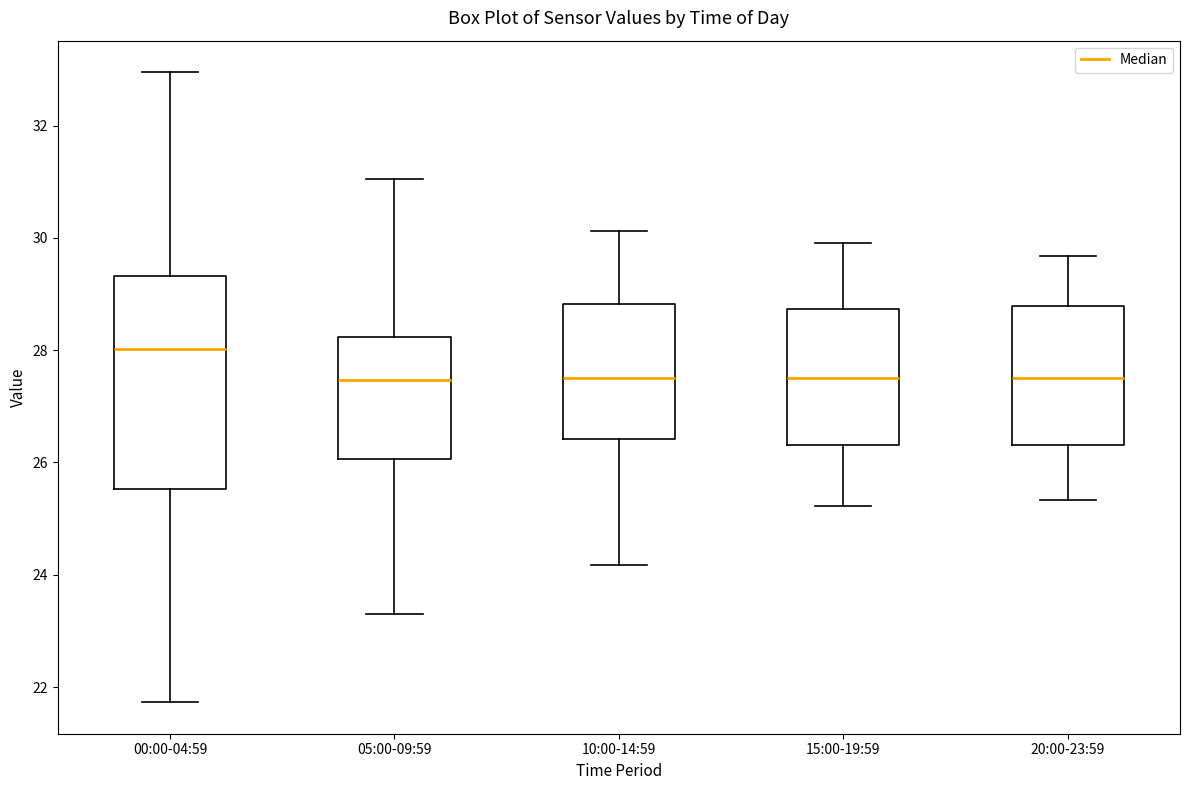

Reading left to right, transcribe this box plot: for each box, give where its median line is, the range the box spans, and where its two whiskers end, as read against the y-axis. The values are not printed on the chart, so give them approximately, as read against the axis.

00:00-04:59: median 28.0, box 25.6 to 29.4, whiskers 21.8 to 33.0
05:00-09:59: median 27.4, box 26.0 to 28.2, whiskers 23.4 to 31.0
10:00-14:59: median 27.6, box 26.4 to 28.8, whiskers 24.2 to 30.2
15:00-19:59: median 27.6, box 26.4 to 28.8, whiskers 25.2 to 30.0
20:00-23:59: median 27.6, box 26.4 to 28.8, whiskers 25.4 to 29.6